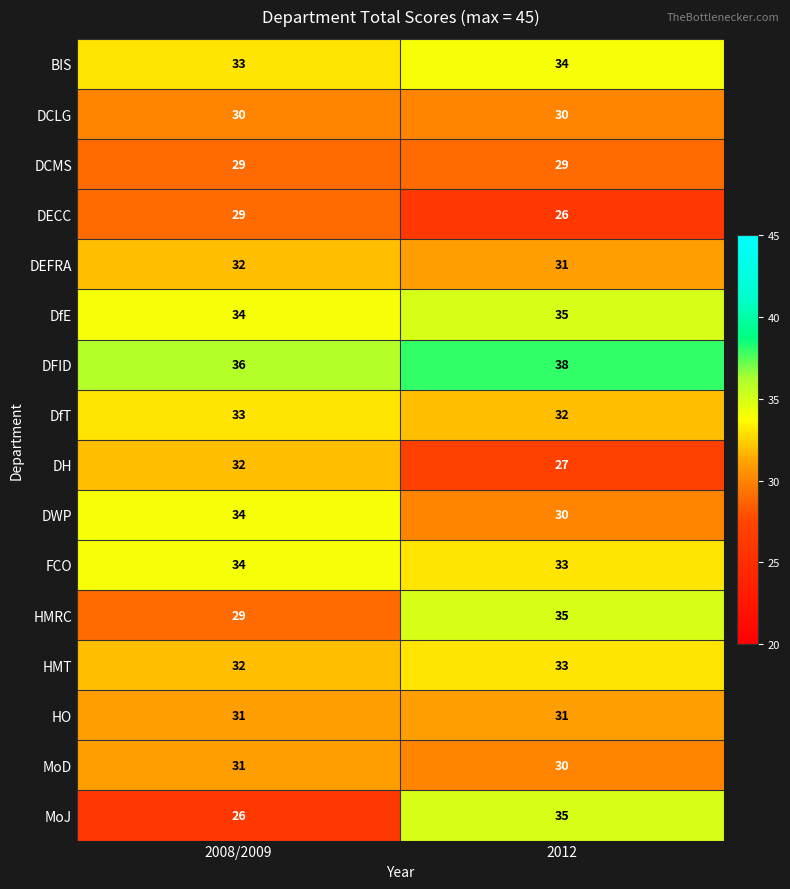

The MoD series shows 31 at 2008/2009. True or false?

True